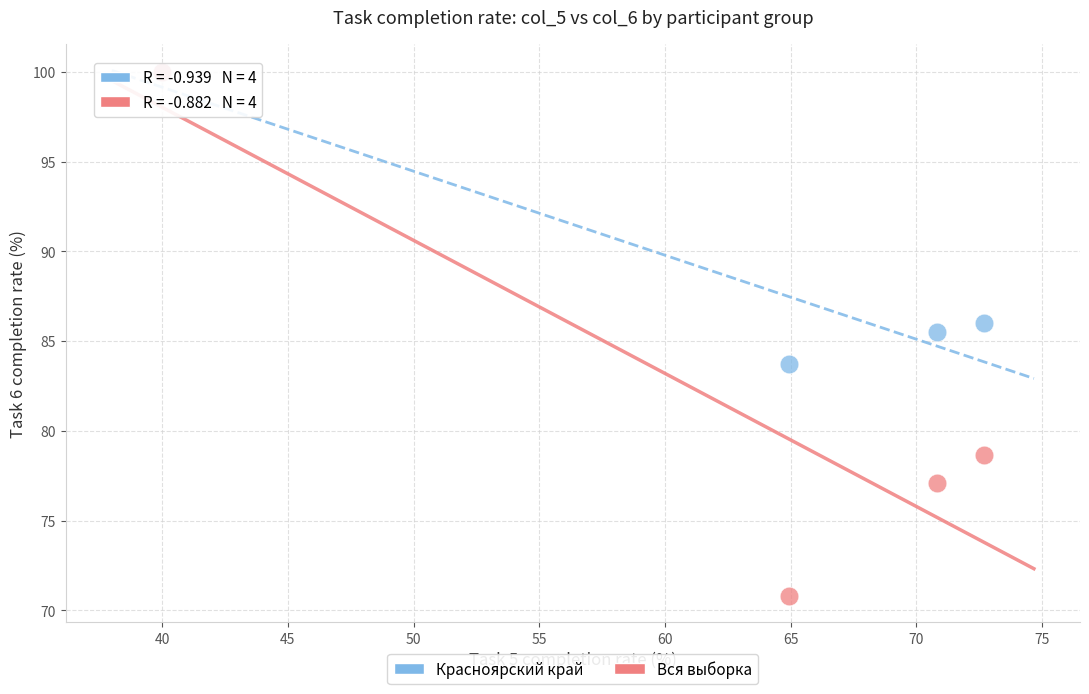

In the Красноярский край series, what Y value is closest to 91?

86.0